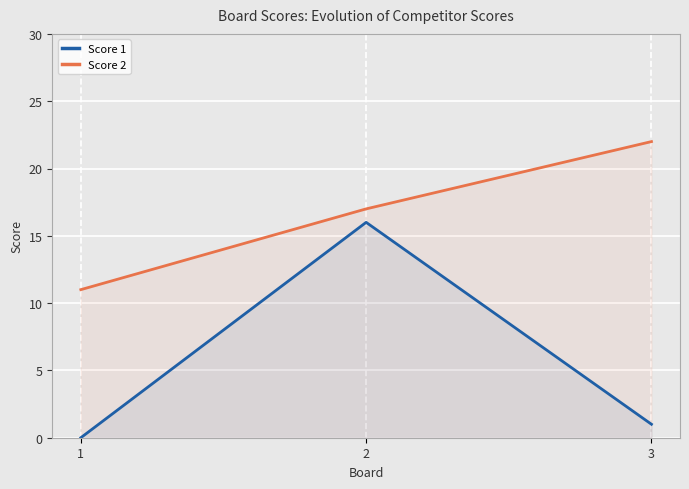

How many data points in Score 1 are less than 1?

1